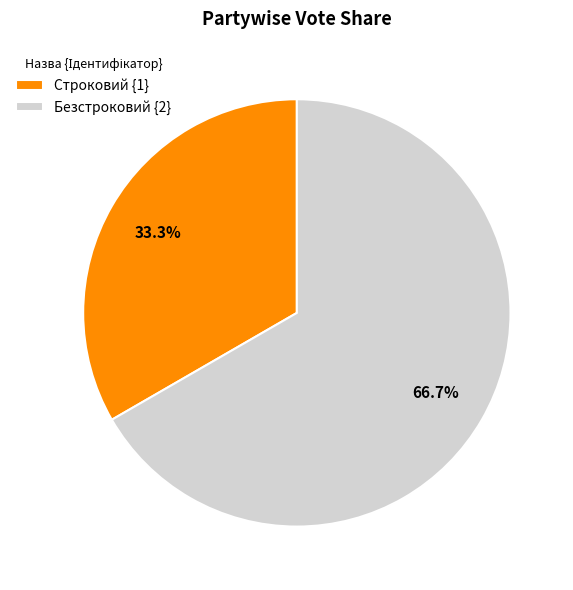

To the nearest percent, what is the average slice percentage?

50%